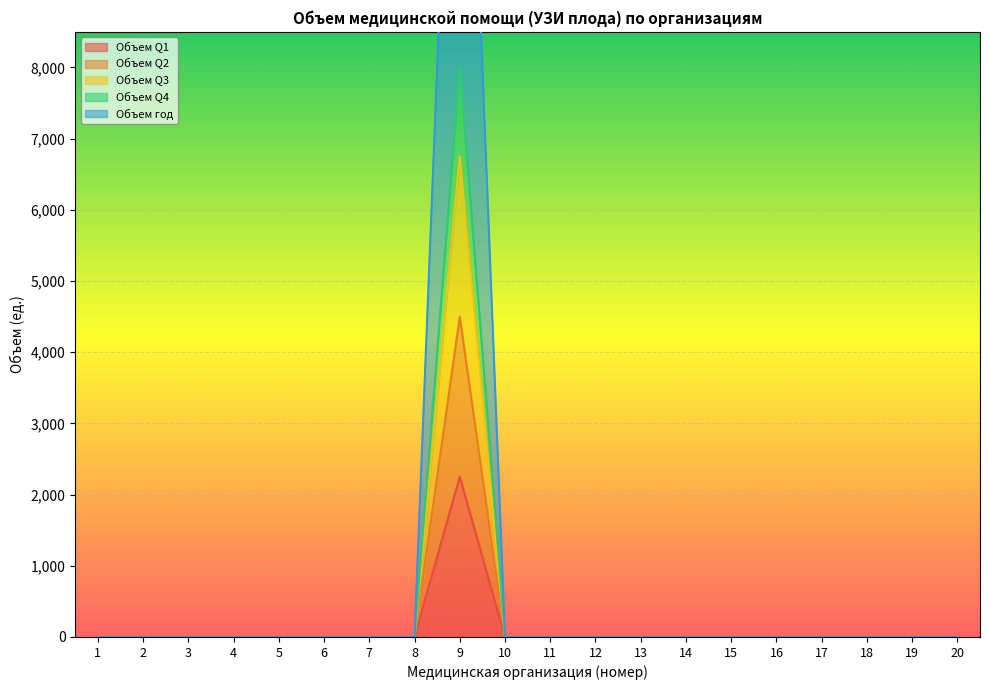

True or false: Объем Q4 has more than 2 interior local peaks.

False